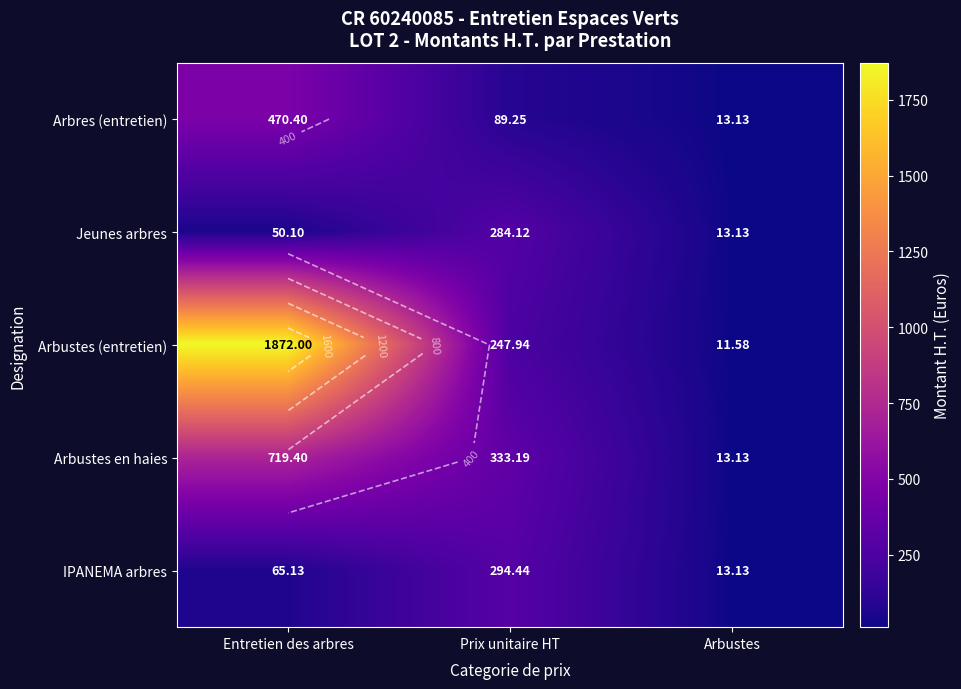

What is the difference between the maximum and minimum values in the Arbustes en haies series?

706.3